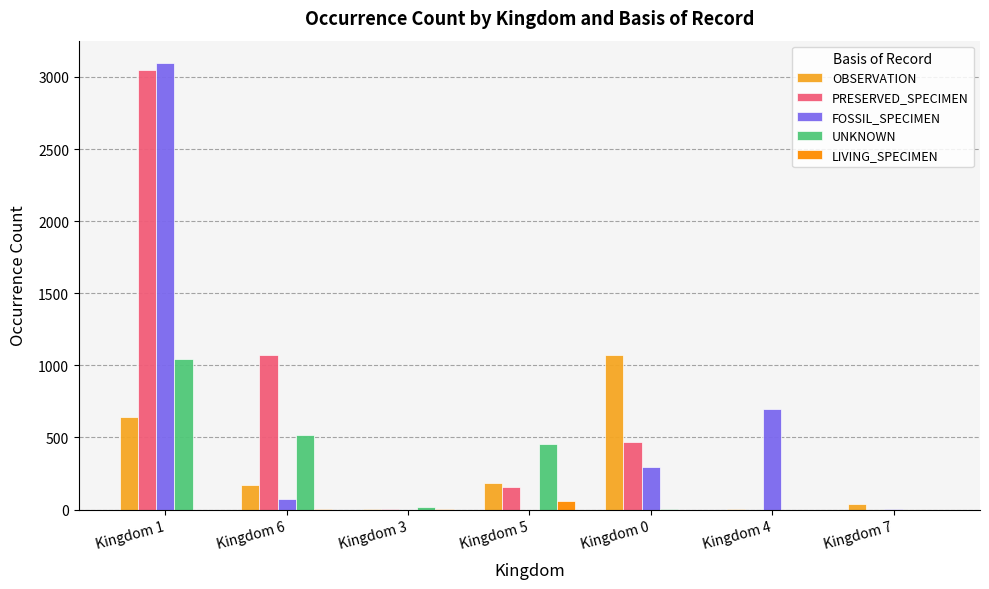

Is it true that FOSSIL_SPECIMEN equals 71 at Kingdom 6?

True